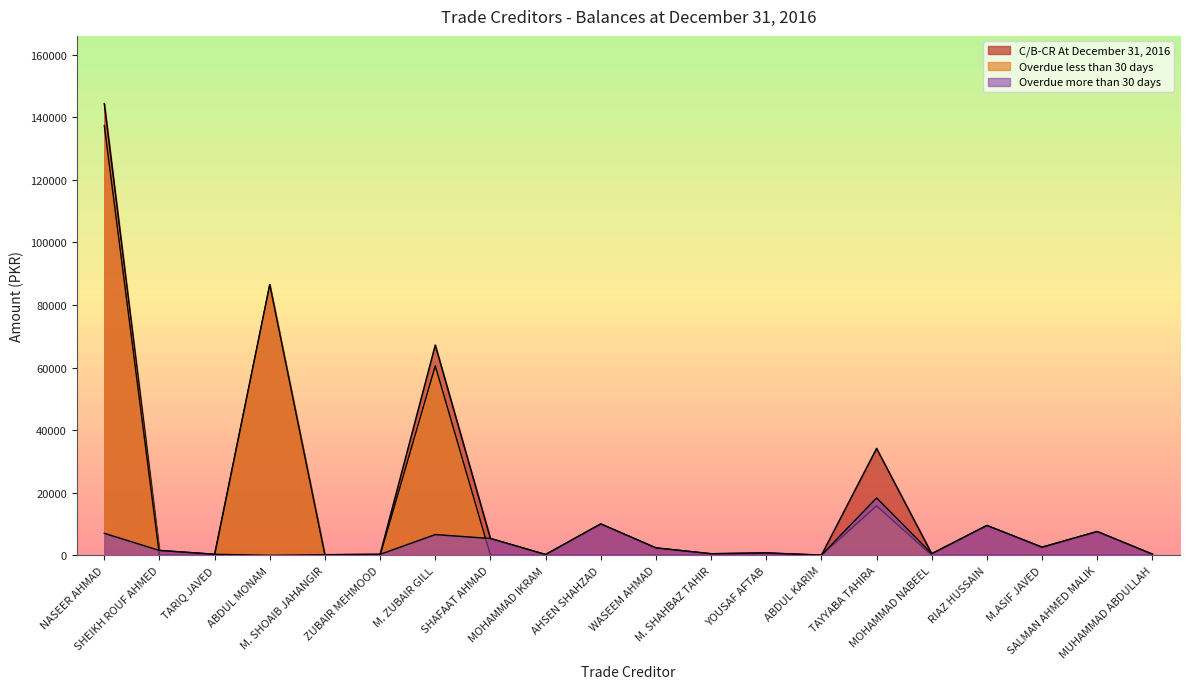

How many lines are shown in the chart?

3